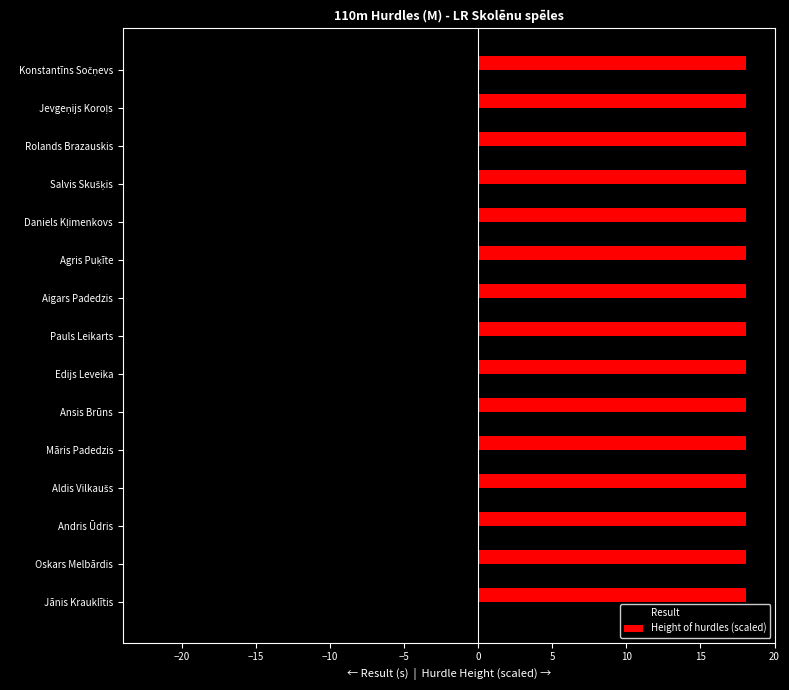

At how many categories does at least one series exceed 4?

15